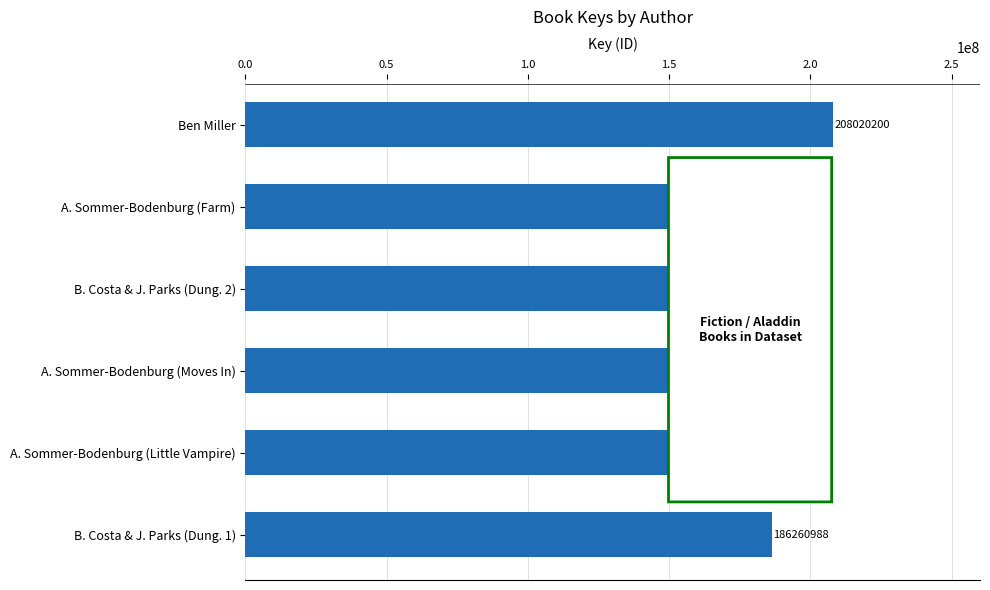

Which has a higher value, A. Sommer-Bodenburg (Little Vampire) or Ben Miller?

Ben Miller